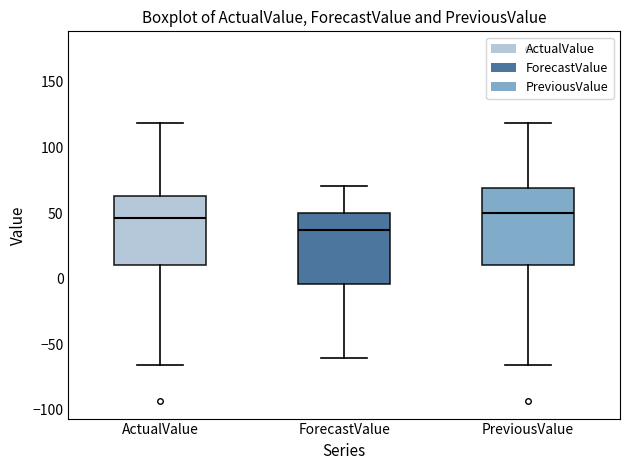

Where does the lower whisker of the box for PreviousValue end on the y-axis? The values are not printed on the chart, so give them approximately, as read against the axis.

-65